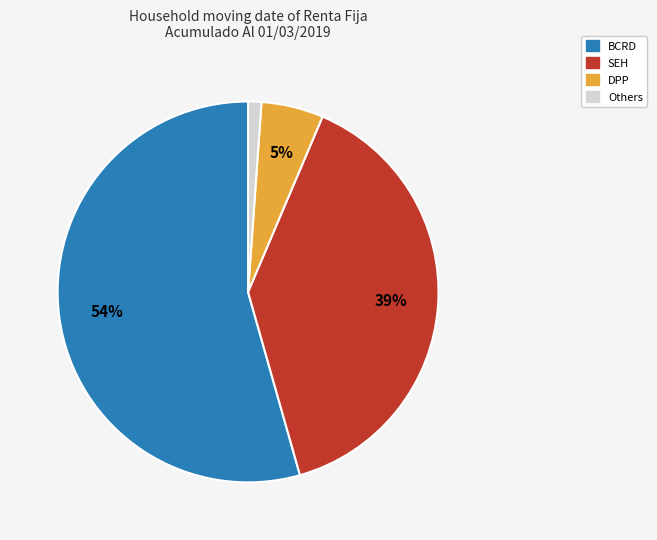

To the nearest percent, what is the average slice percentage?

25%